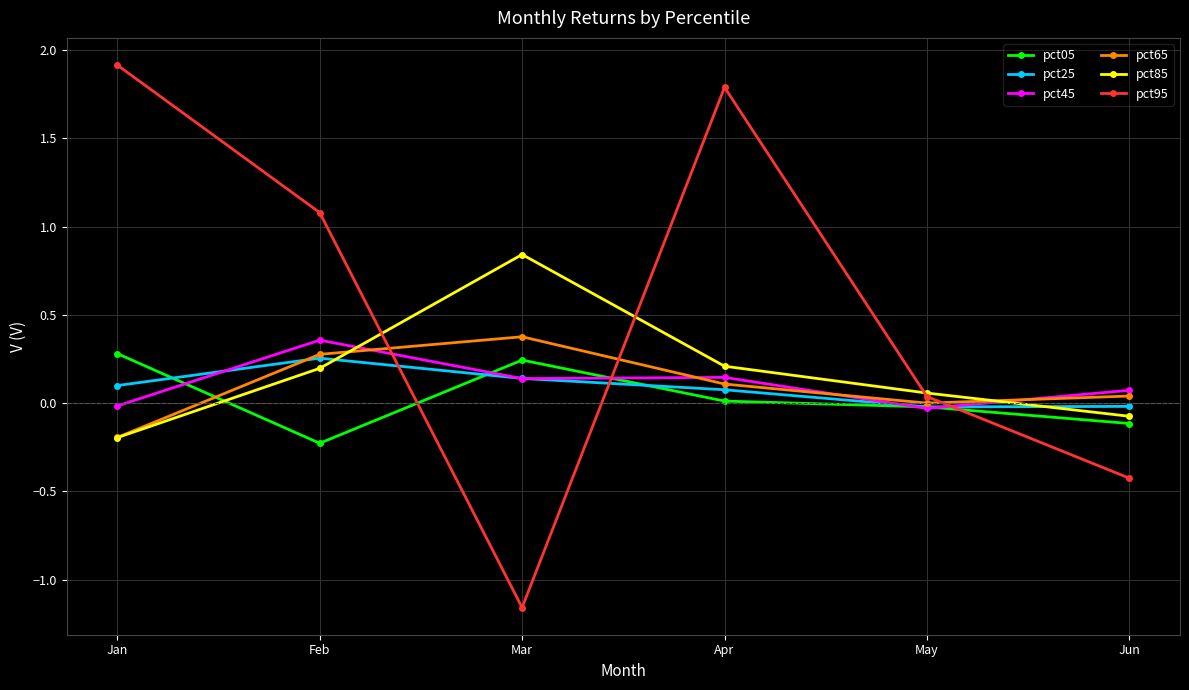

Where is pct95 nearest to the value 0?

May